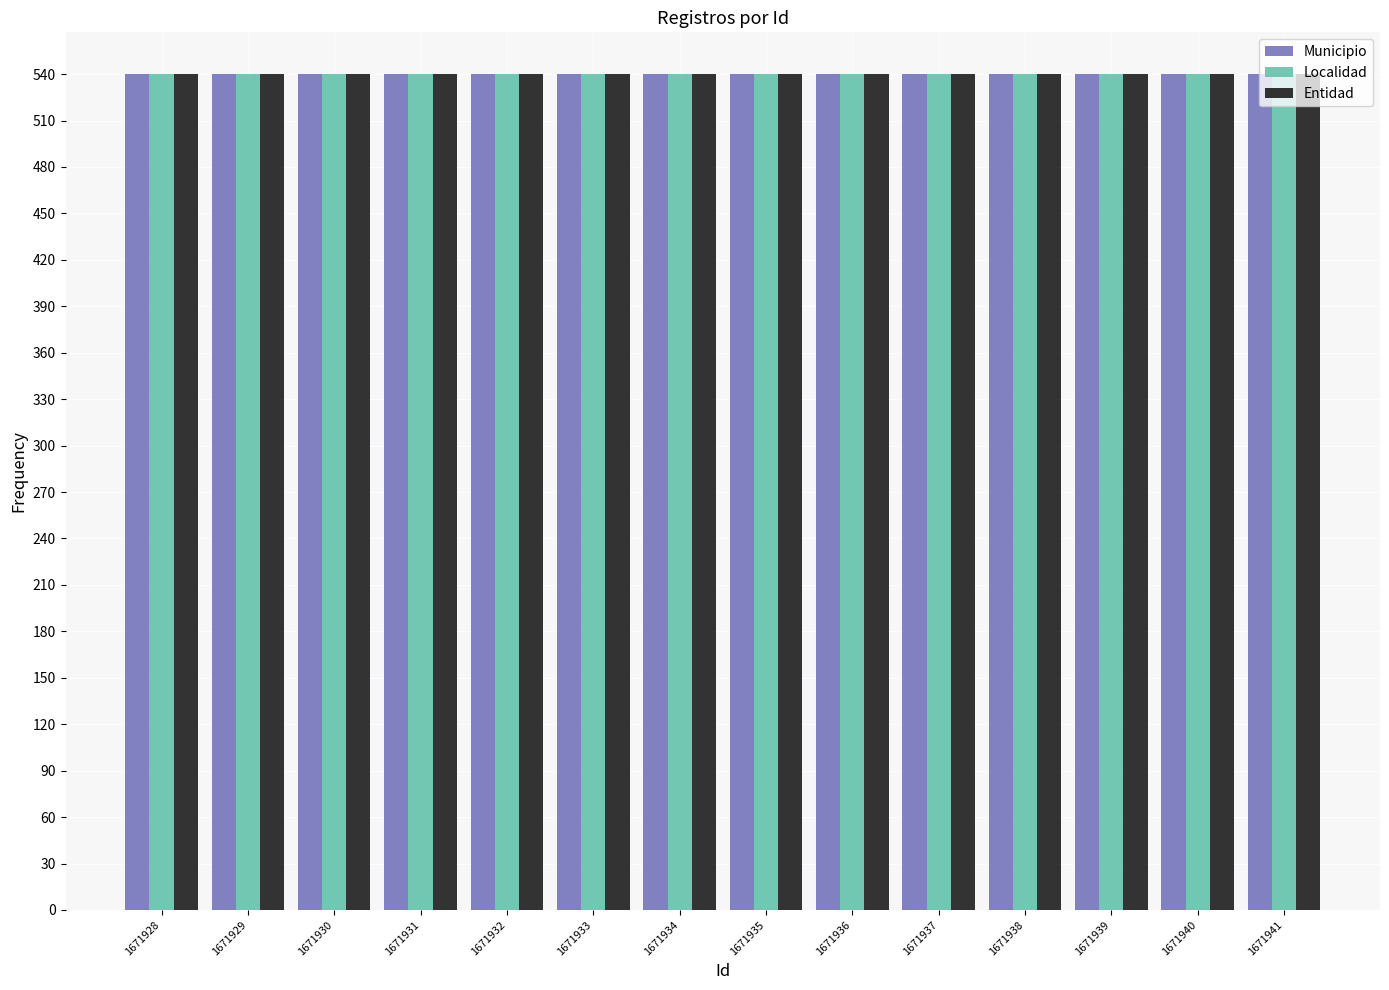

Read the Entidad value at 1671929.

540.0